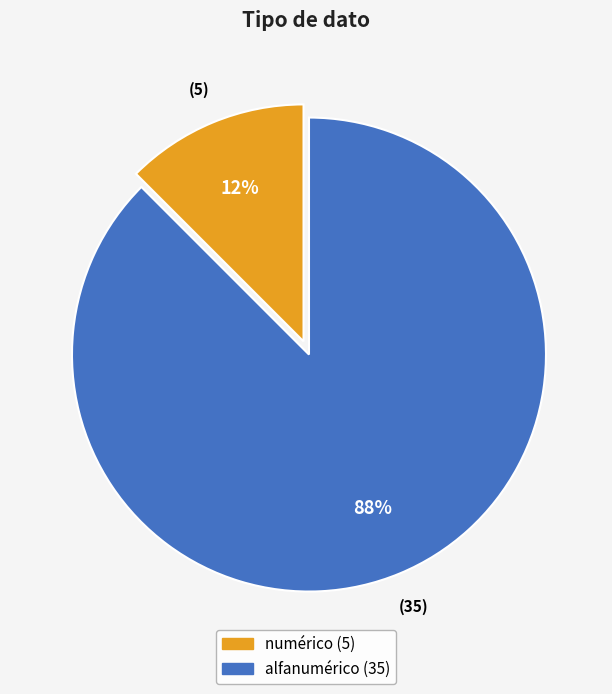

Do numérico and alfanumérico together represent more than half of the pie?

Yes